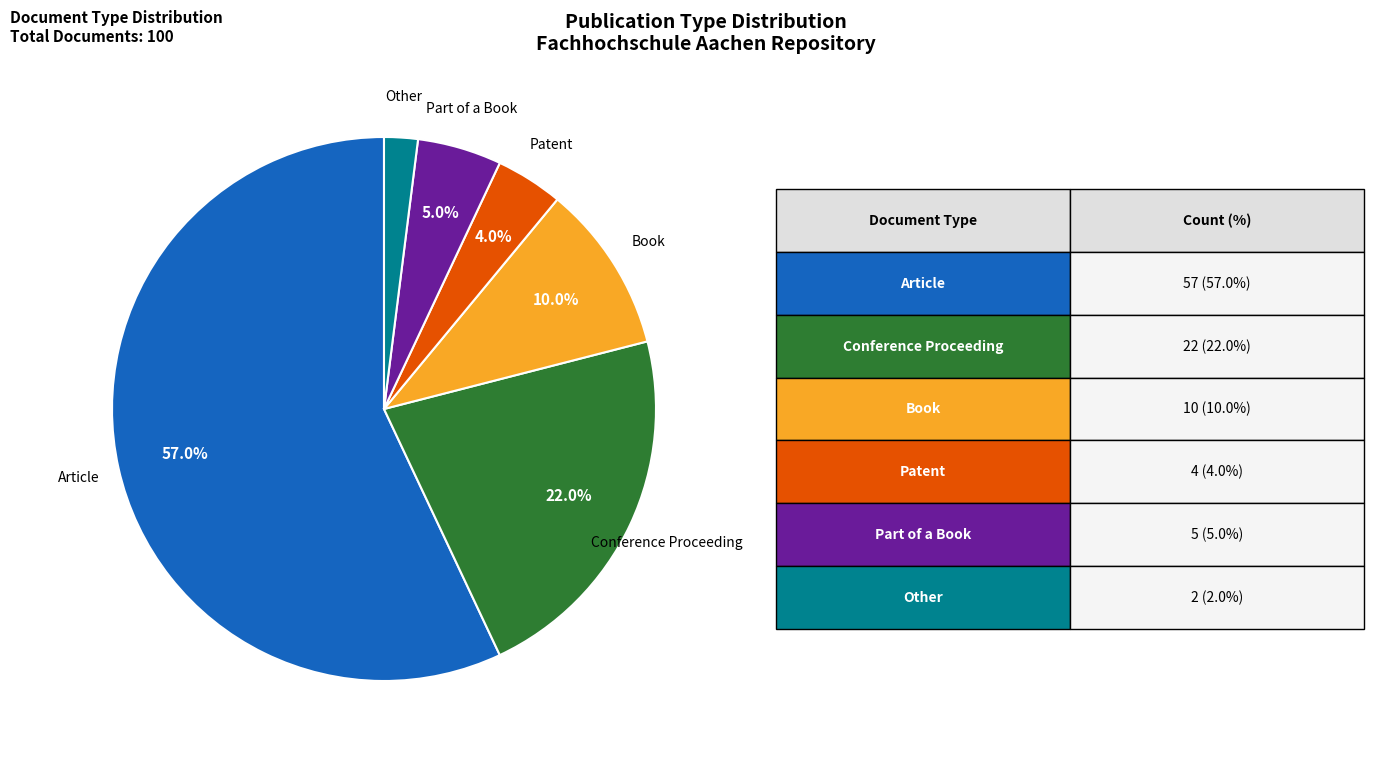

To the nearest percent, what is the difference between the largest and smallest slice percentages?

55%